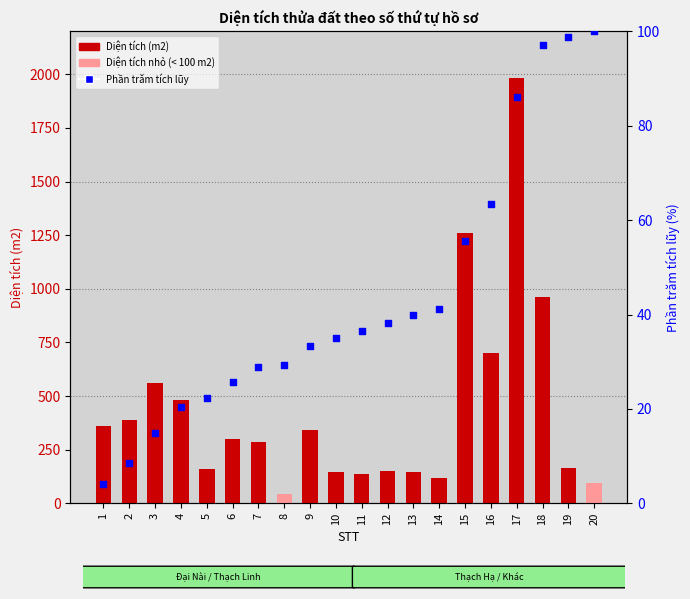

Which series contains the highest Y value?

Diện tích (m2)